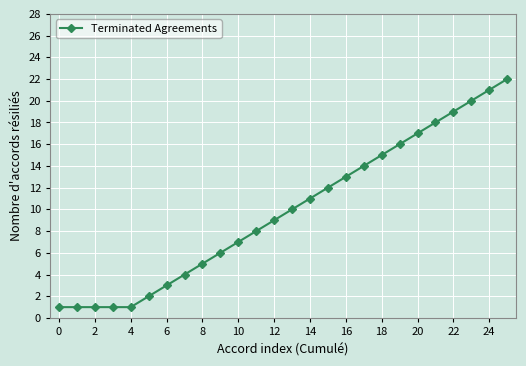

What is the difference between the maximum and minimum values?

21